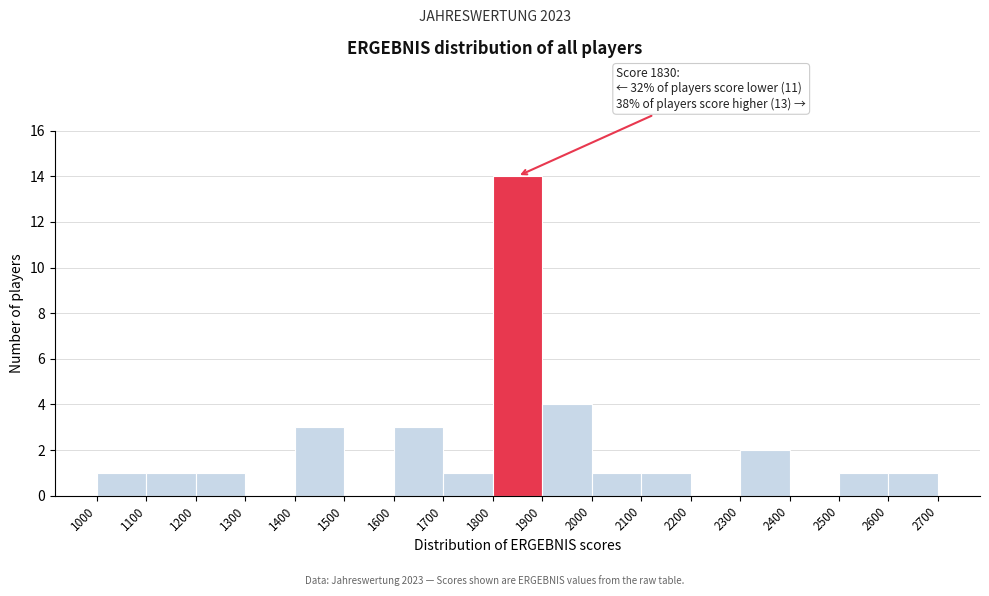

Which range on the x-axis has the tallest bar?

1800 to 1900